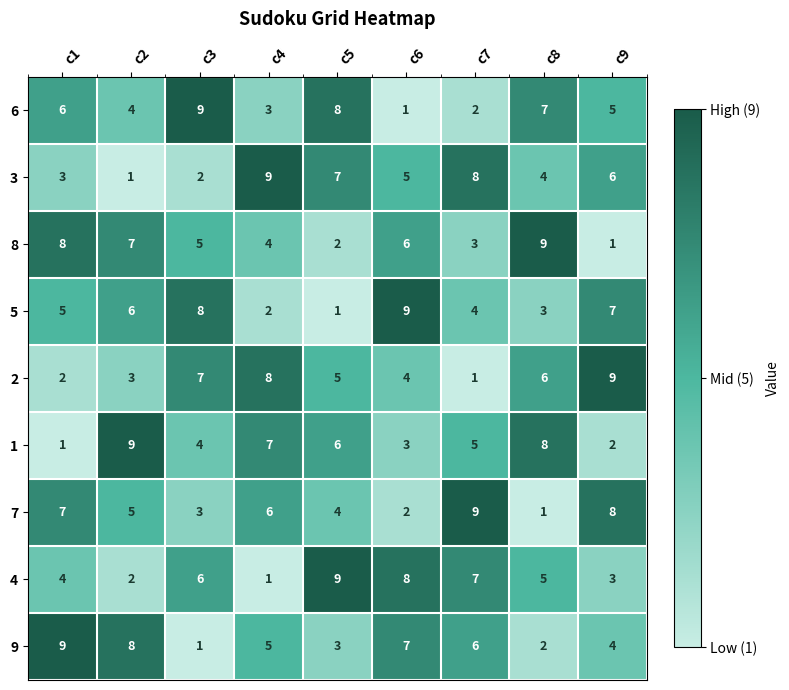

At how many categories does at least one series exceed 6?

9